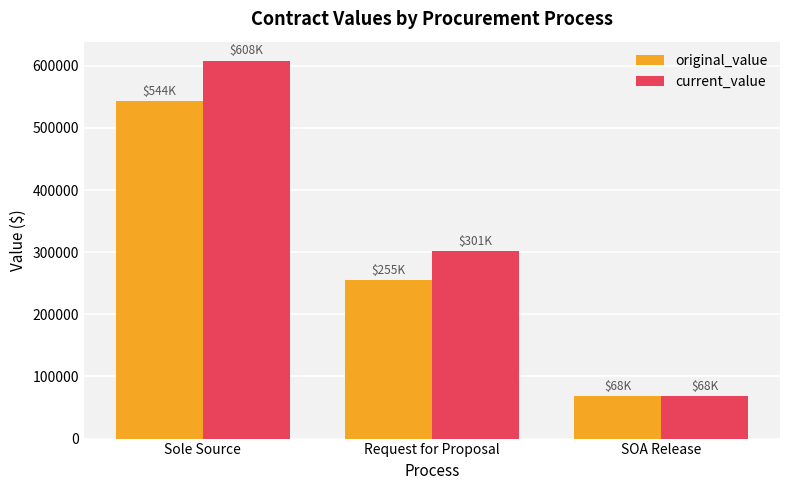

Is it true that original_value equals 254760.0 at Request for Proposal?

True